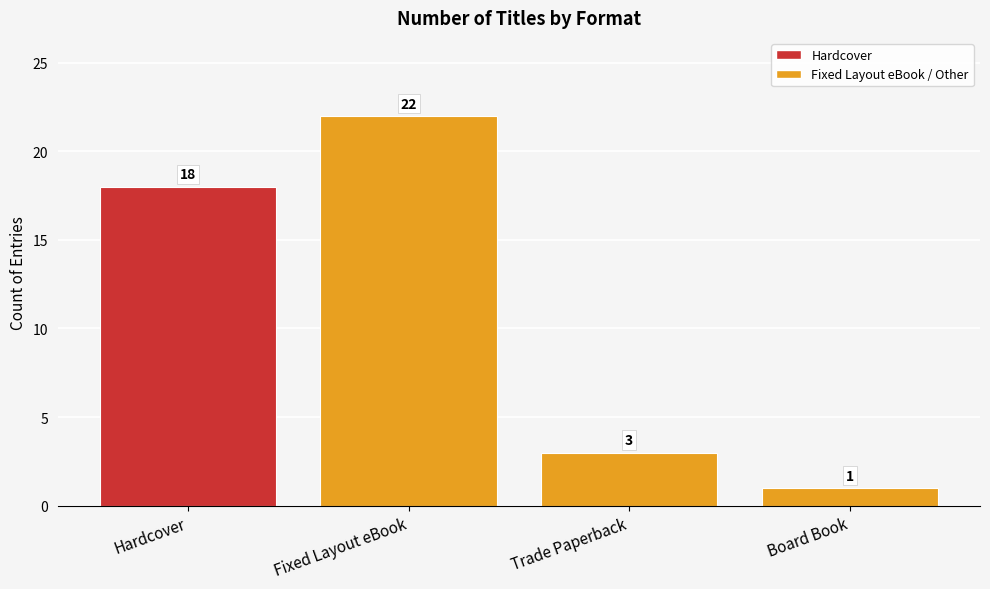

Is it true that the value at Fixed Layout eBook is 22?

True